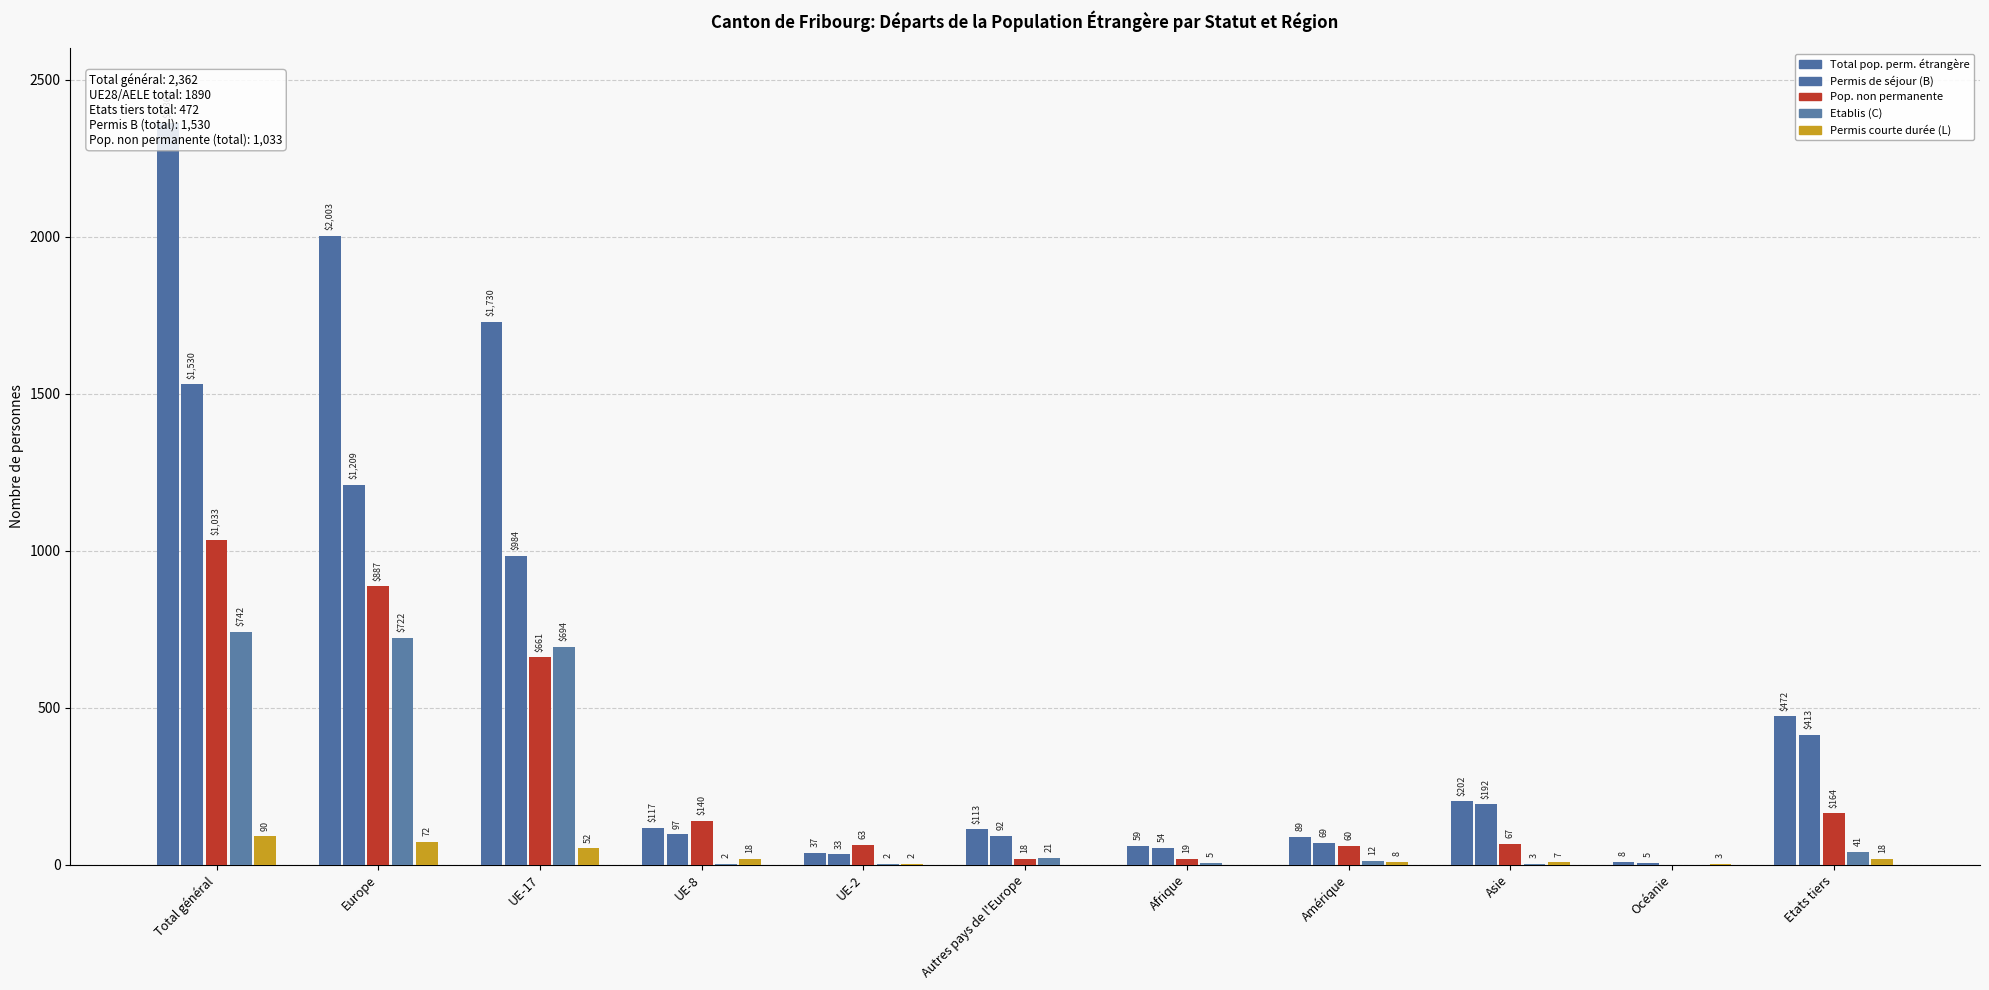

The Permis de séjour (B) series shows 116 at Amérique. True or false?

False